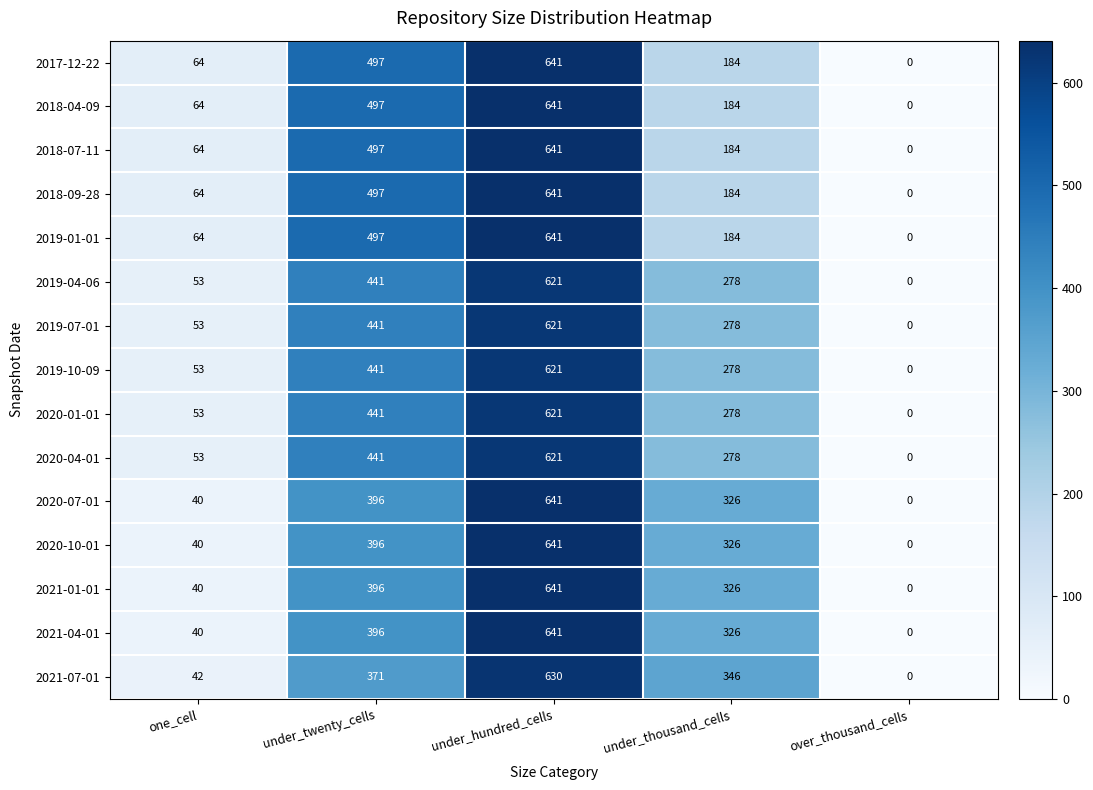

Rank the categories by 2018-04-09 value from lowest to highest.

over_thousand_cells, one_cell, under_thousand_cells, under_twenty_cells, under_hundred_cells